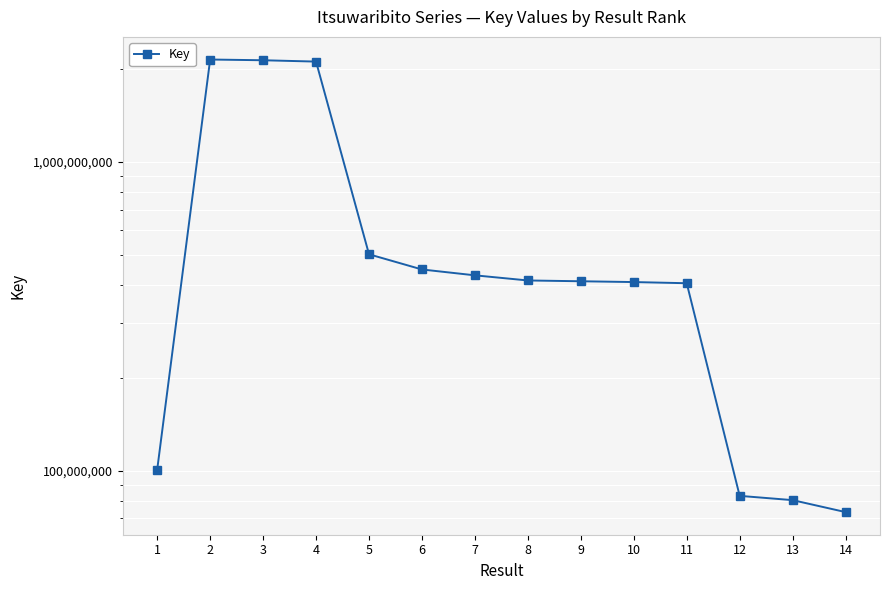

How many lines are shown in the chart?

1